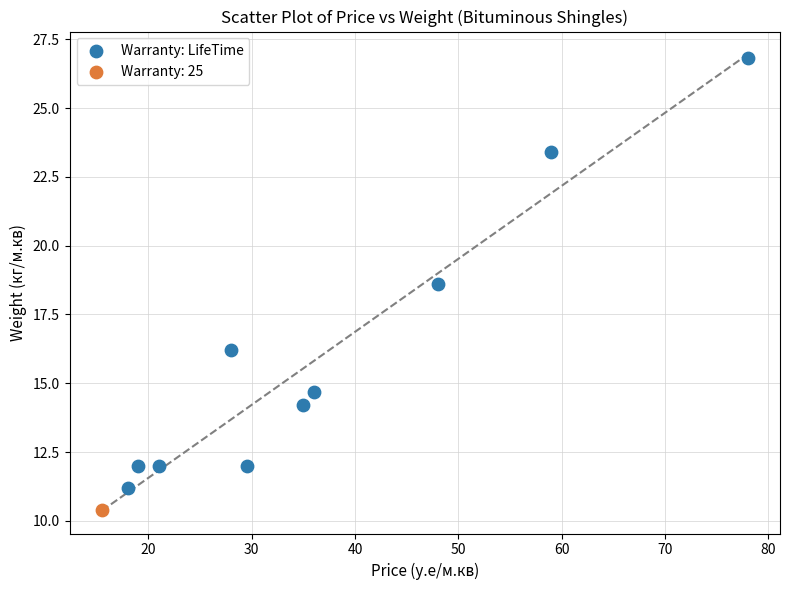

What are all the series names shown in the legend?

Warranty: LifeTime, Warranty: 25